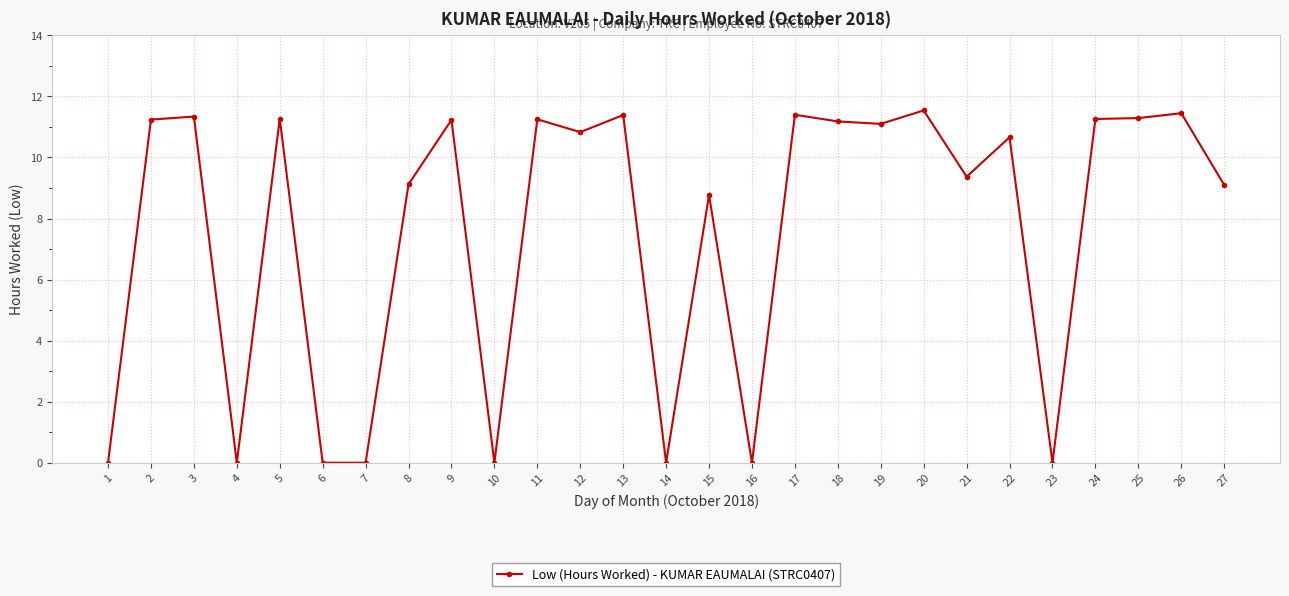

What is the maximum value shown in the chart?

11.5